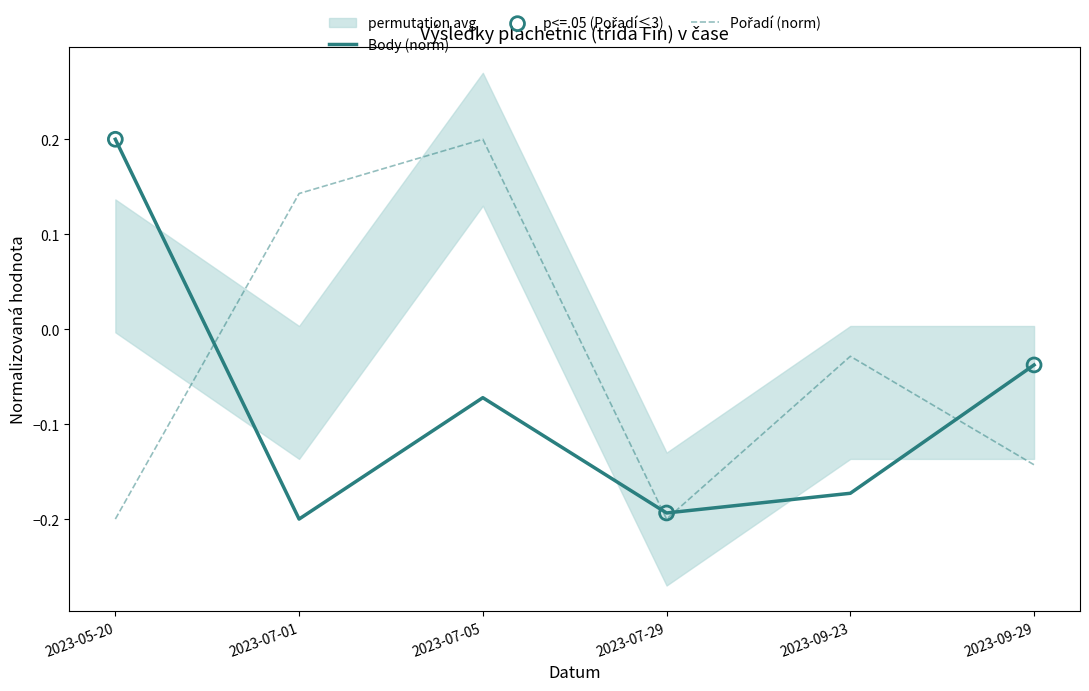

Where does the Body (norm) series first go above 0?

2023-05-20